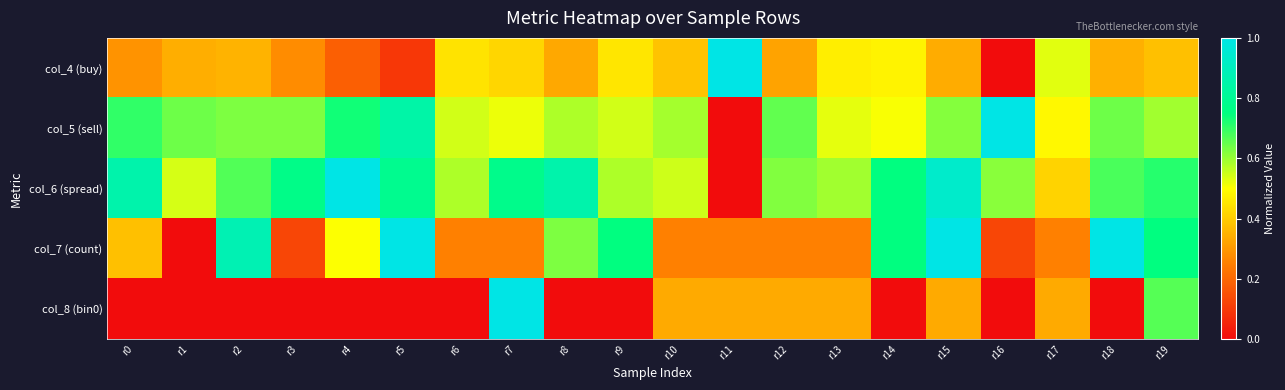

List the series in order of their peak value, lowest first.

col_4 (buy), col_5 (sell), col_6 (spread), col_7 (count), col_8 (bin0)